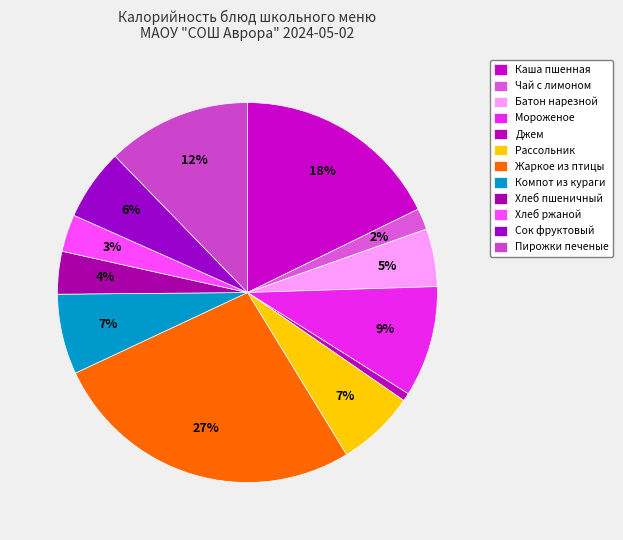

Which category has the biggest portion of the pie?

Жаркое из птицы